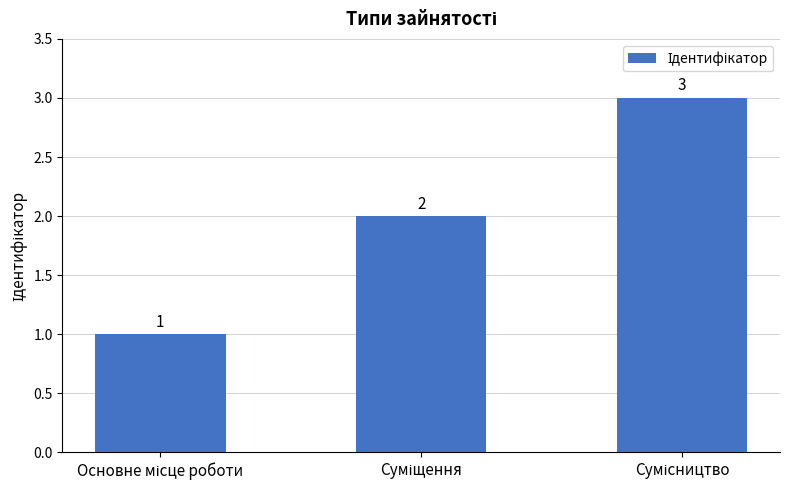

What is the average value?

2